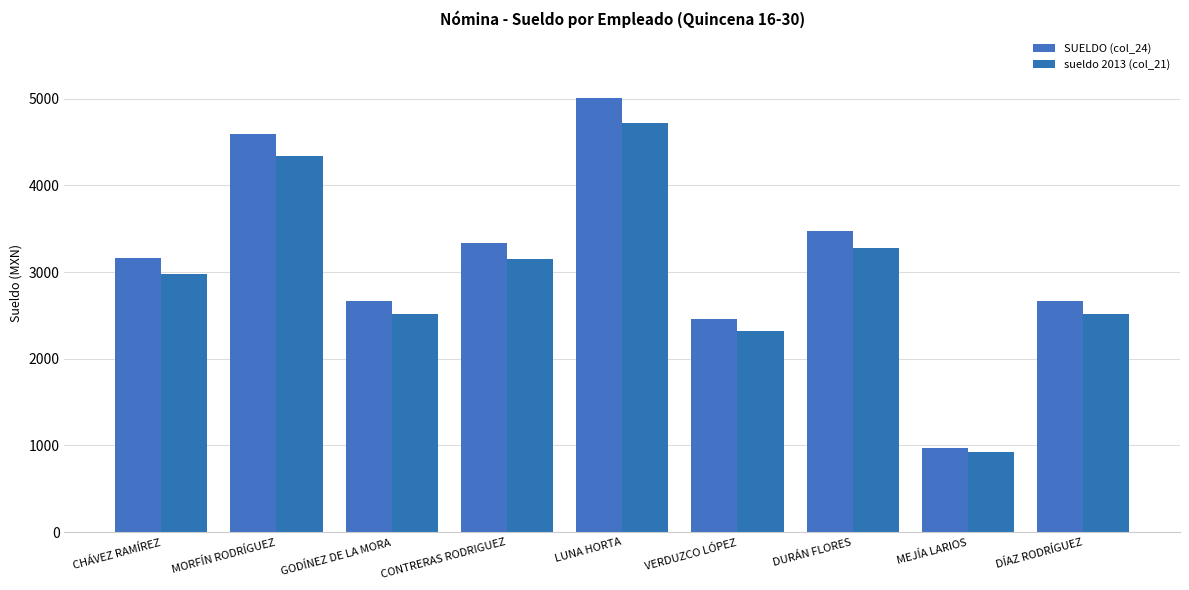

What are all the series names shown in the legend?

SUELDO (col_24), sueldo 2013 (col_21)